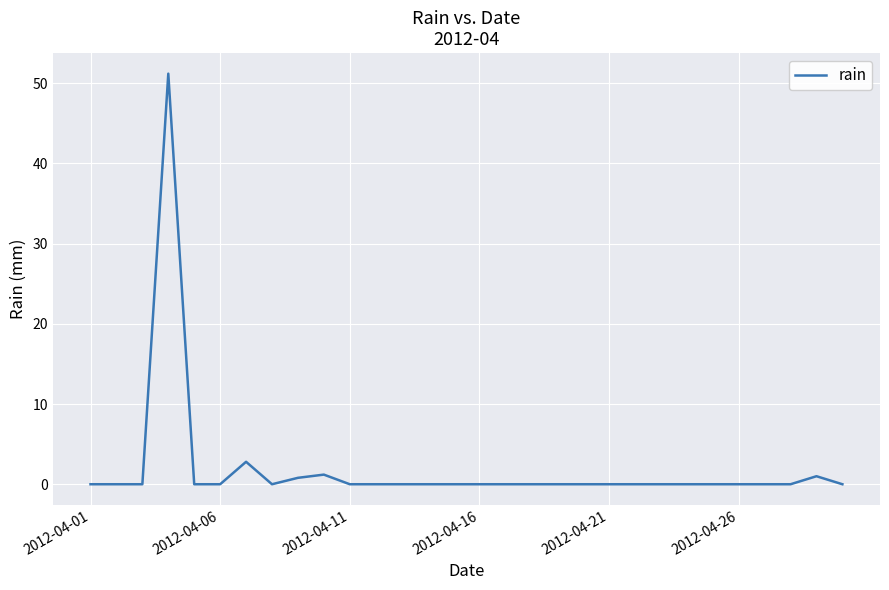

What is the maximum value shown in the chart?

51.2